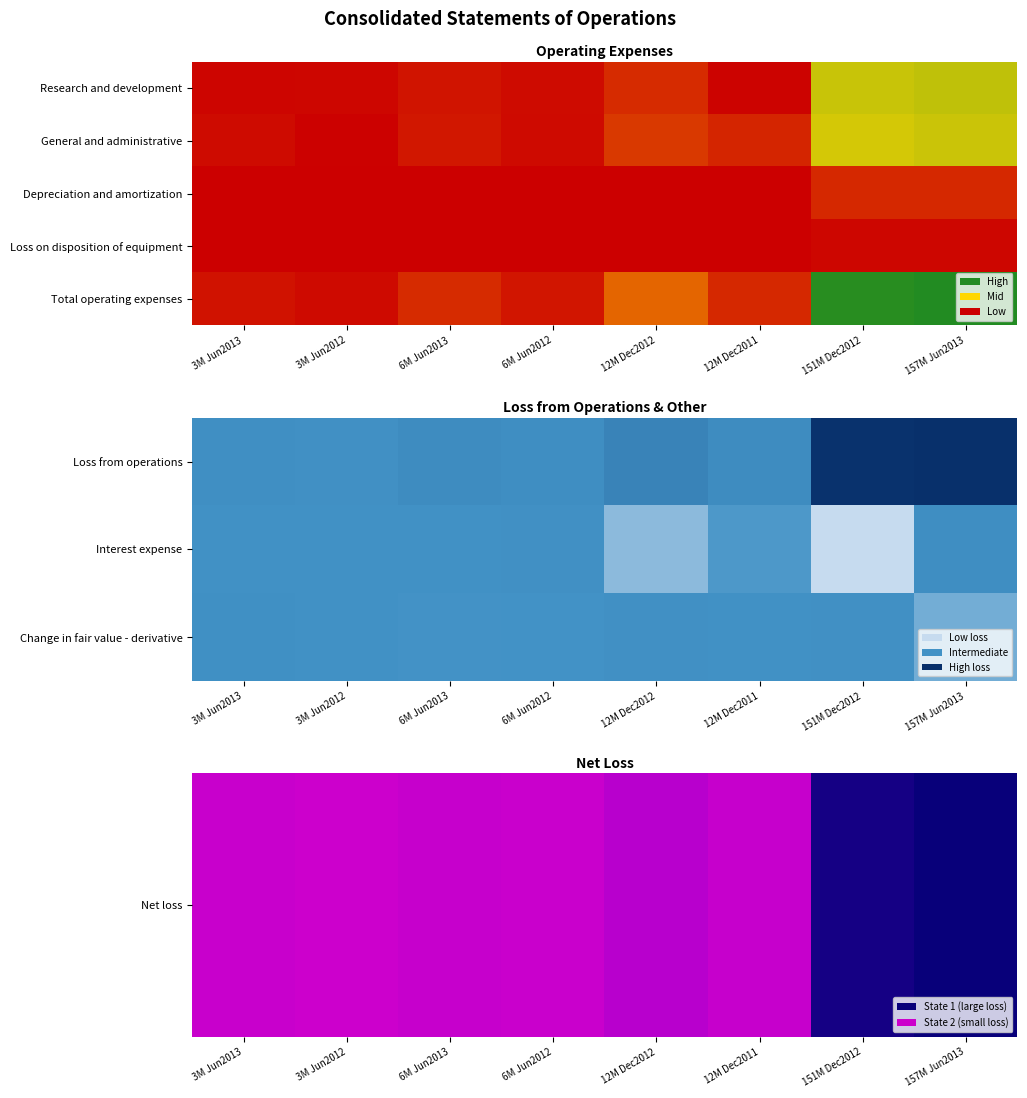

Is the value of Change in fair value - derivative at 3M Jun2012 greater than the value of Loss on disposition of equipment at 6M Jun2013?

No